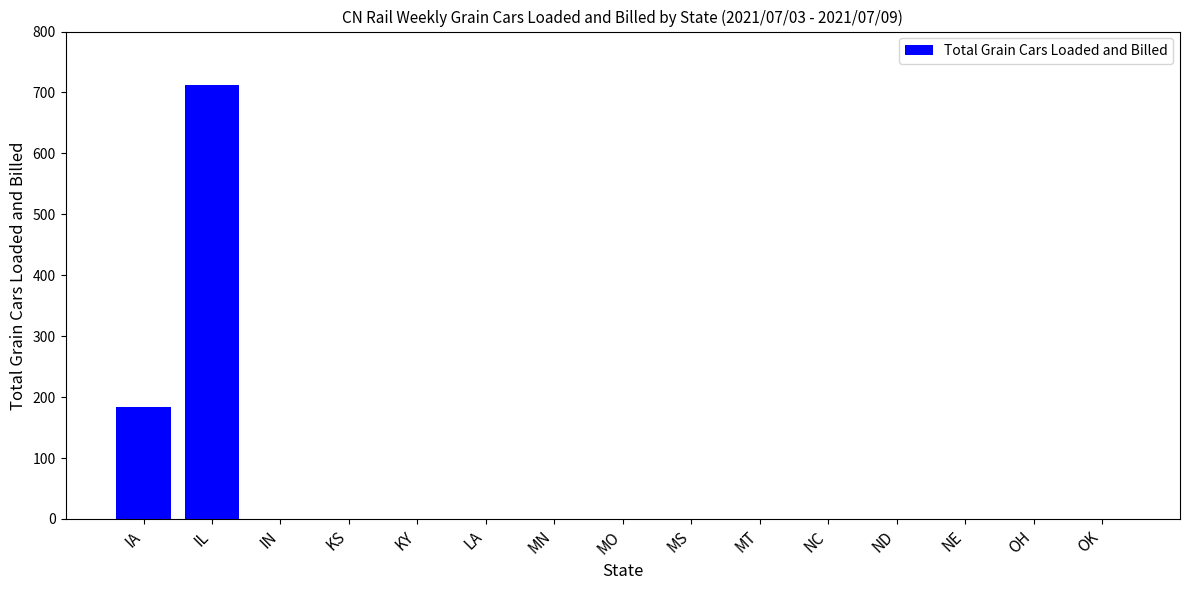

Reading left to right, transcribe all the data shown in this chart.

184	712	0	0	0	0	0	0	0	0	0	0	0	0	0